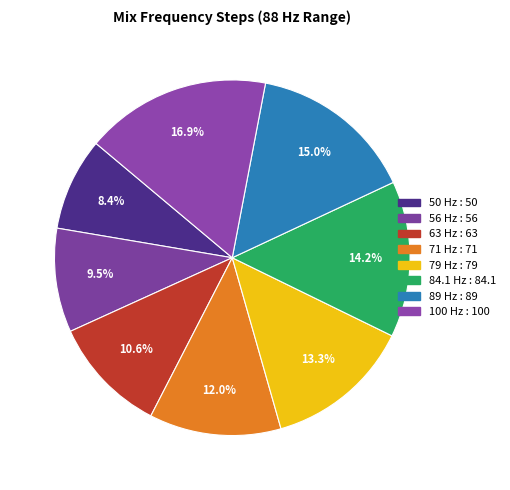

Is there any slice that represents more than half of the pie?

No